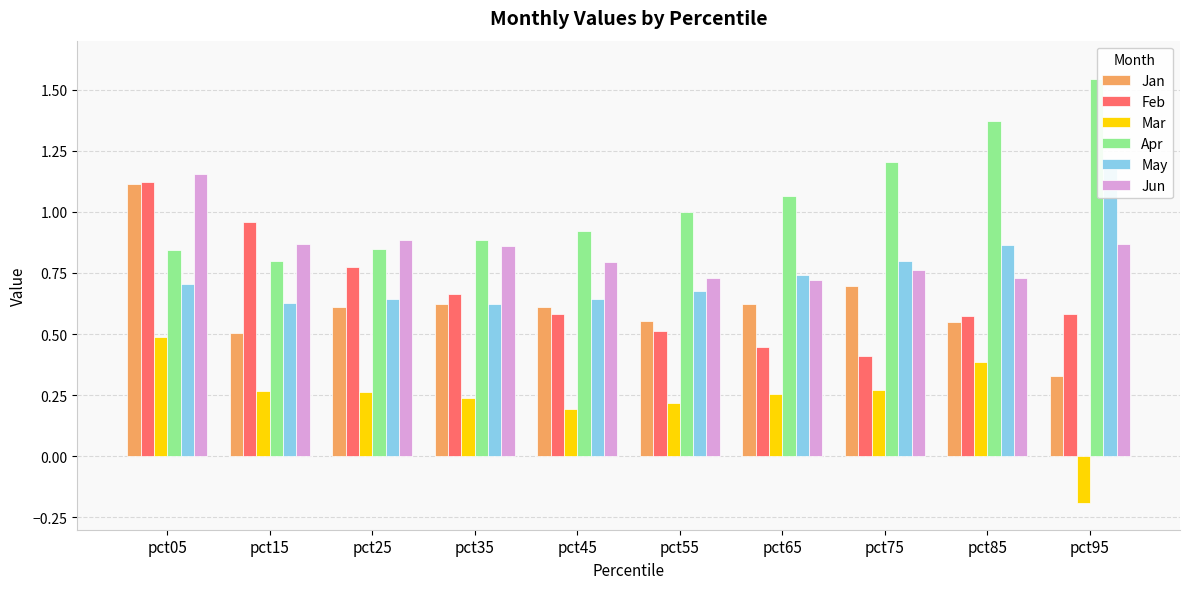

Reading left to right, list all the values displayed in this chart.

Jan: 1.1	0.5	0.6	0.6	0.6	0.6	0.6	0.7	0.6	0.3
Feb: 1.1	1.0	0.8	0.7	0.6	0.5	0.4	0.4	0.6	0.6
Mar: 0.5	0.3	0.3	0.2	0.2	0.2	0.3	0.3	0.4	-0.2
Apr: 0.8	0.8	0.8	0.9	0.9	1.0	1.1	1.2	1.4	1.5
May: 0.7	0.6	0.6	0.6	0.6	0.7	0.7	0.8	0.9	1.2
Jun: 1.2	0.9	0.9	0.9	0.8	0.7	0.7	0.8	0.7	0.9